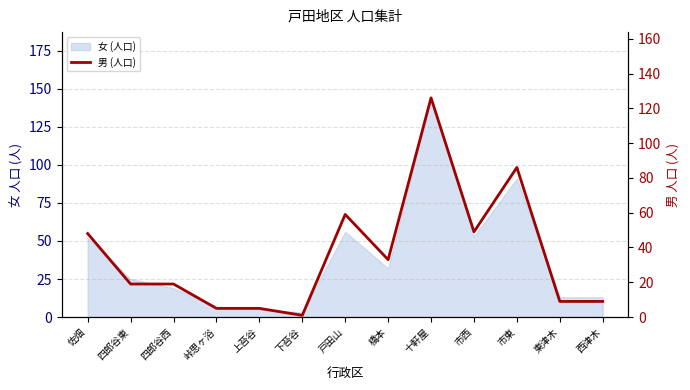

Rank the categories by value from highest to lowest.

十軒屋, 市東, 戸田山, 市西, 佐畑, 橋本, 四郎谷東, 四郎谷西, 東津木, 西津木, 峠思ヶ浴, 上苔谷, 下苔谷